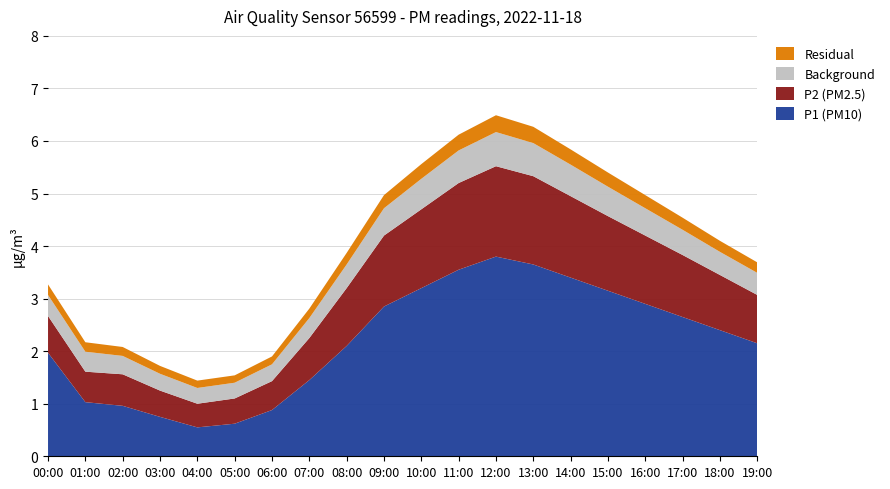

Reading left to right, transcribe all the data shown in this chart.

P1 (PM10): 2.0	1.0	1.0	0.8	0.6	0.6	0.9	1.4	2.1	2.9	3.2	3.5	3.8	3.6	3.4	3.1	2.9	2.6	2.4	2.1
P2 (PM2.5): 0.7	0.6	0.6	0.5	0.5	0.5	0.6	0.8	1.1	1.4	1.5	1.6	1.7	1.7	1.6	1.4	1.3	1.2	1.1	0.9
Background: 0.4	0.4	0.3	0.3	0.3	0.3	0.3	0.4	0.5	0.5	0.6	0.6	0.7	0.6	0.6	0.6	0.5	0.5	0.4	0.4
Residual: 0.2	0.2	0.2	0.1	0.1	0.1	0.1	0.2	0.2	0.2	0.3	0.3	0.3	0.3	0.3	0.3	0.2	0.2	0.2	0.2